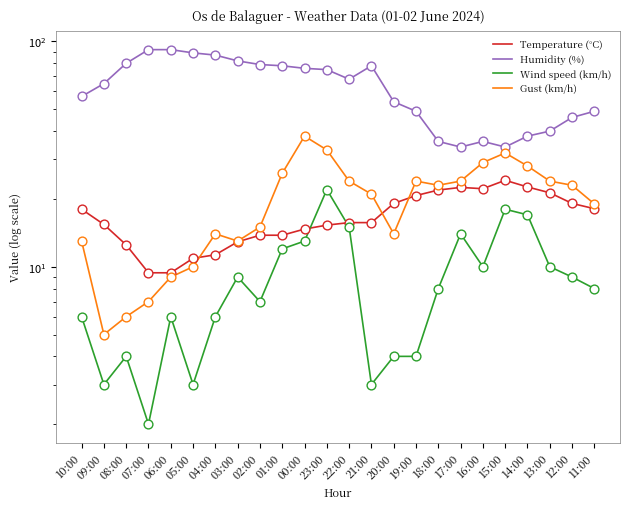

Which series has the widest spread of Y values?

Humidity (%)